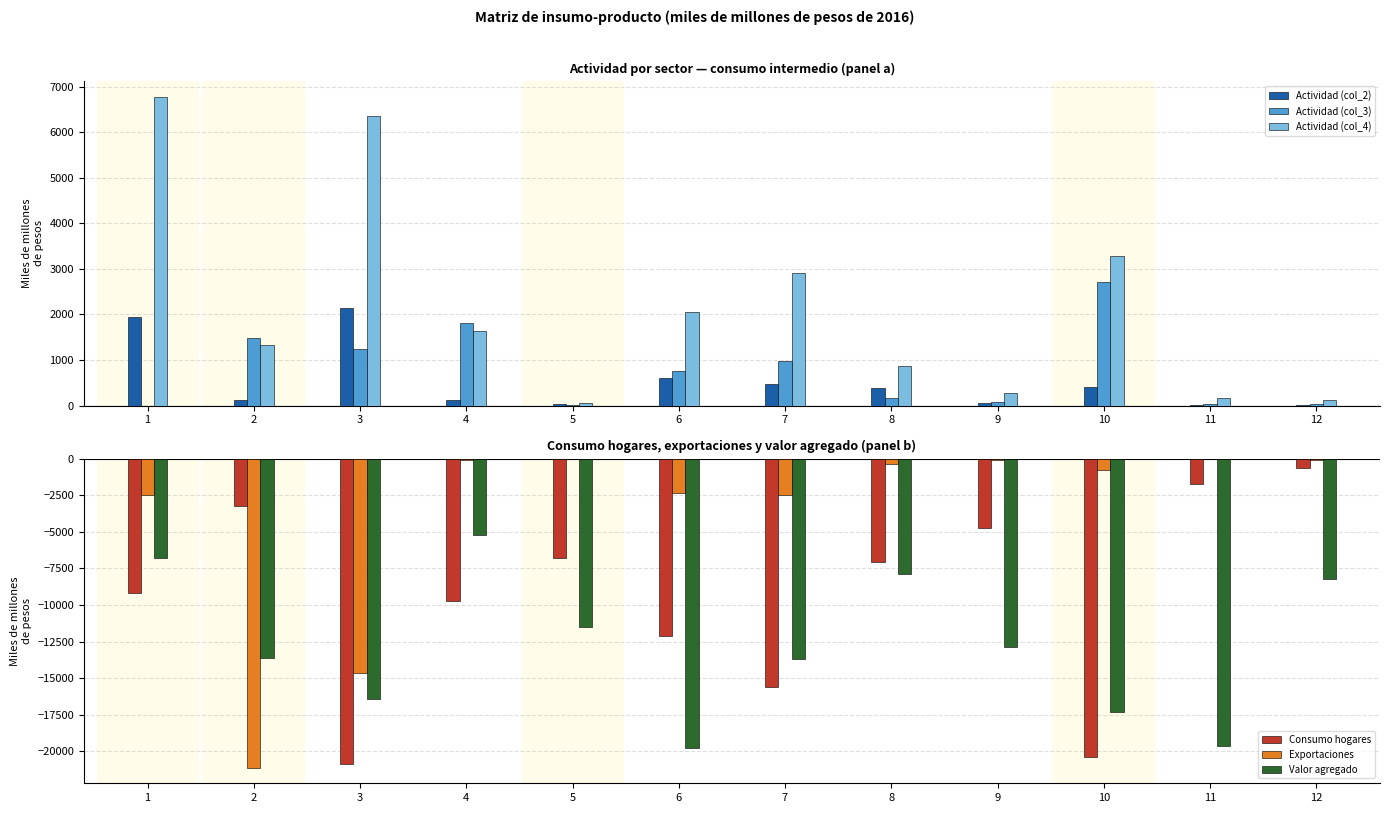

How many series are shown in this chart?

6